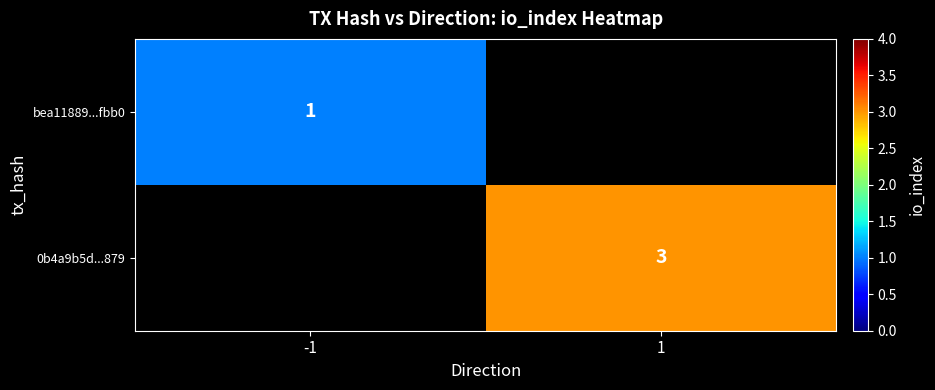

The 0b4a9b5d...879 series shows 3 at 1. True or false?

True